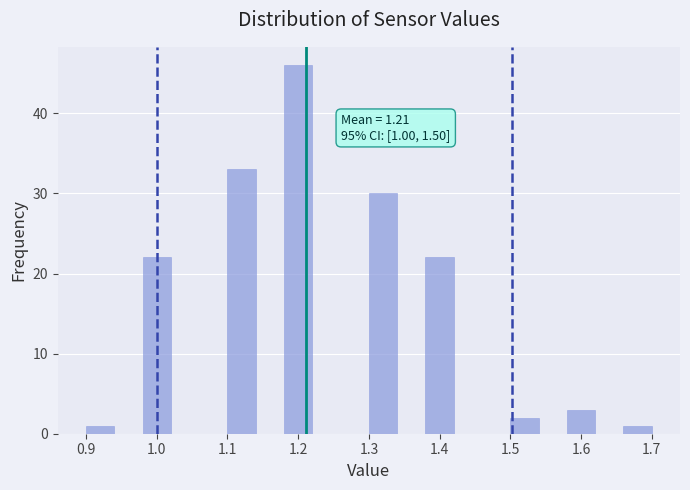

Over which range of the x-axis is the bar tallest?

1.18 to 1.22